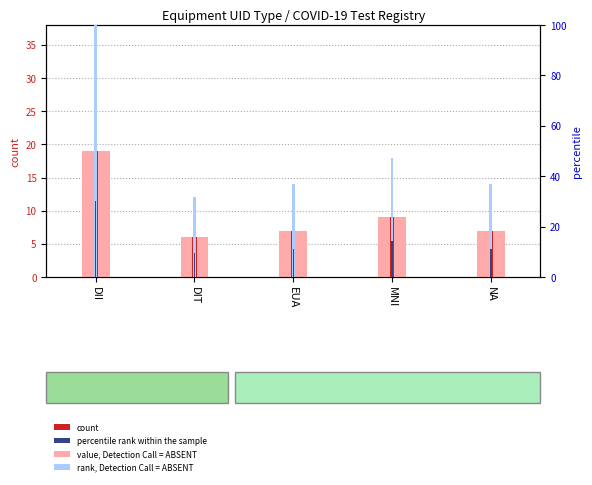

List the series in order of their peak value, lowest first.

count, count (marker), percentile rank within the sample, rank, Detection Call = ABSENT